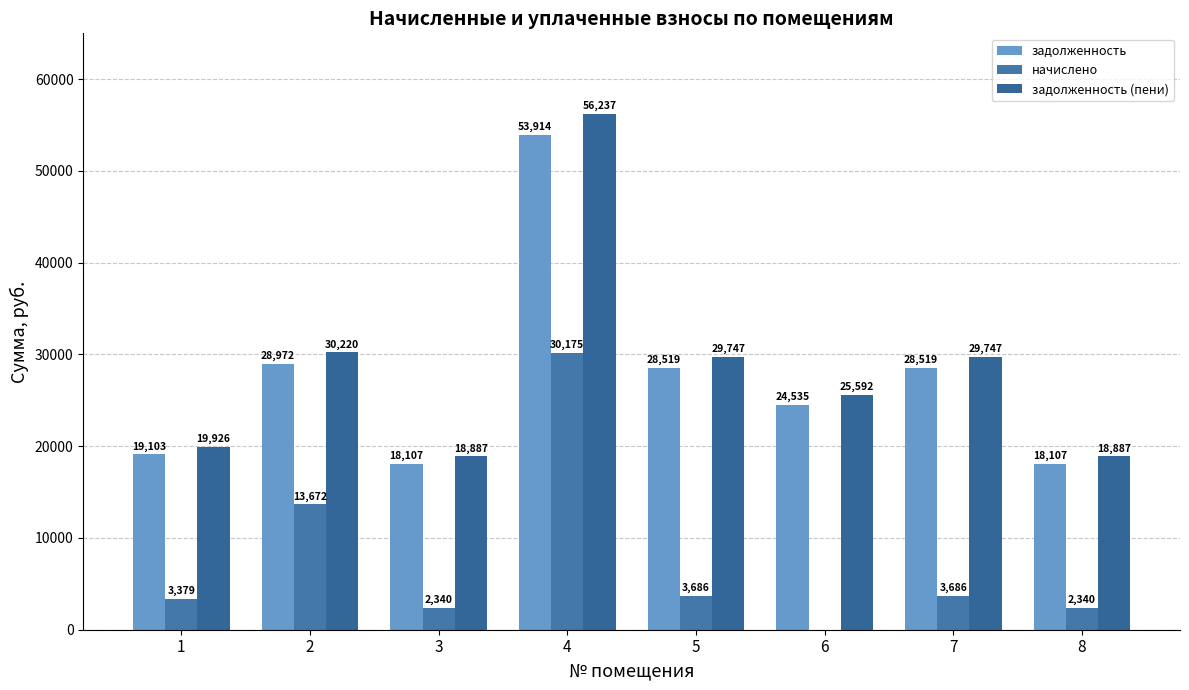

How many bars are there in each group?

3